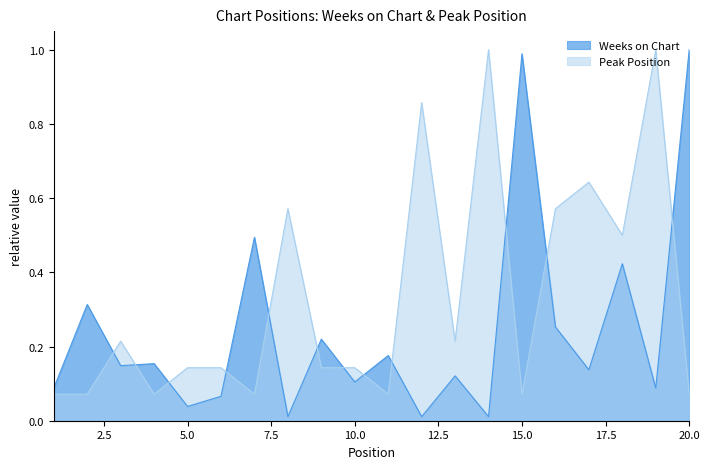

What are all the series names shown in the legend?

Weeks on Chart, Peak Position